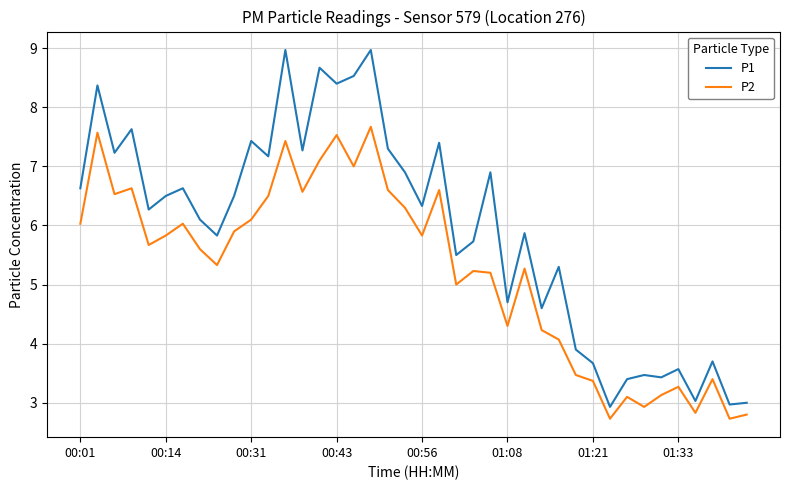

Which series has the widest spread of values?

P1